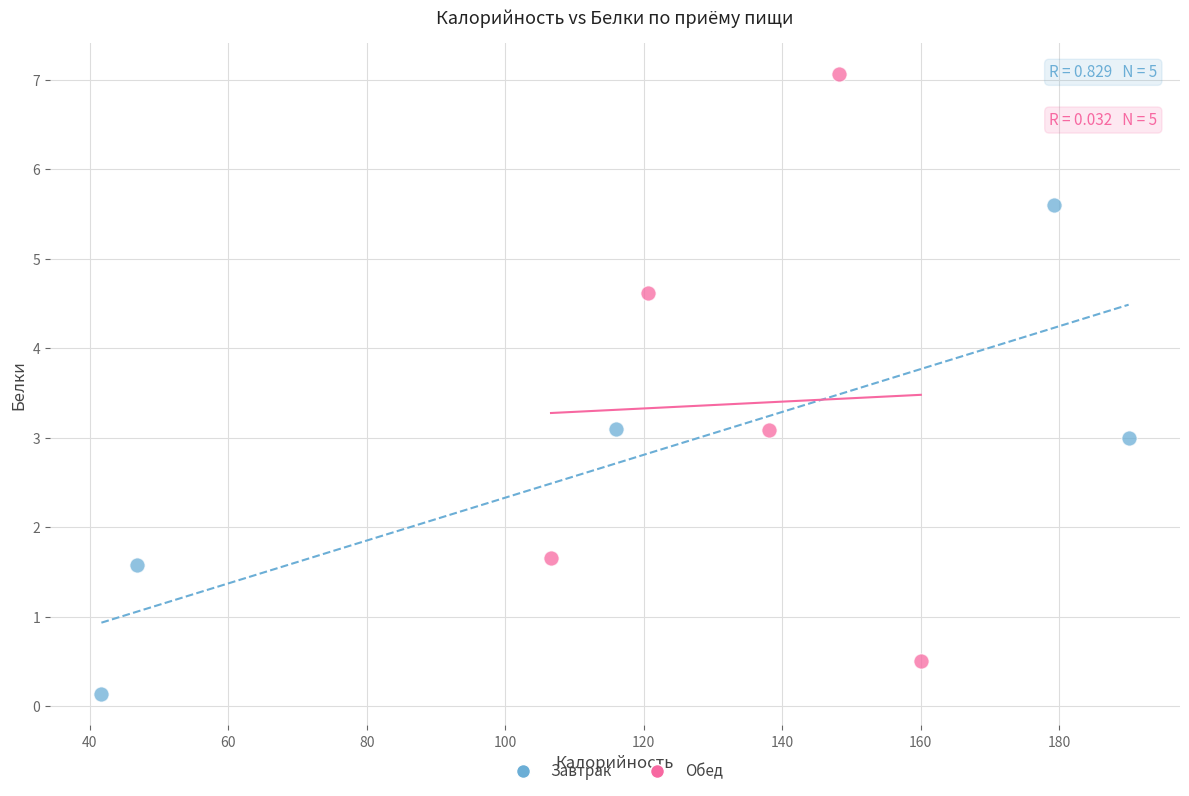

Which series reaches the minimum Y coordinate?

Завтрак